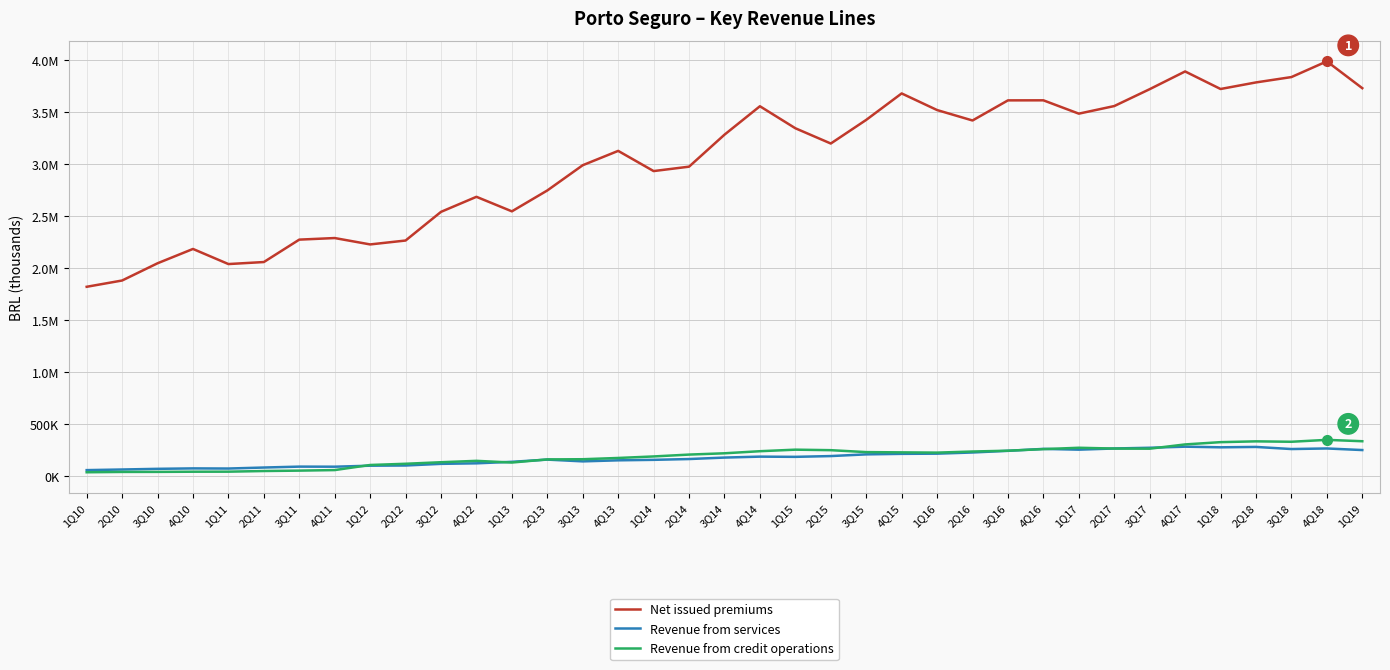

Rank the series at 4Q12 from lowest to highest value.

Revenue from services, Revenue from credit operations, Net issued premiums